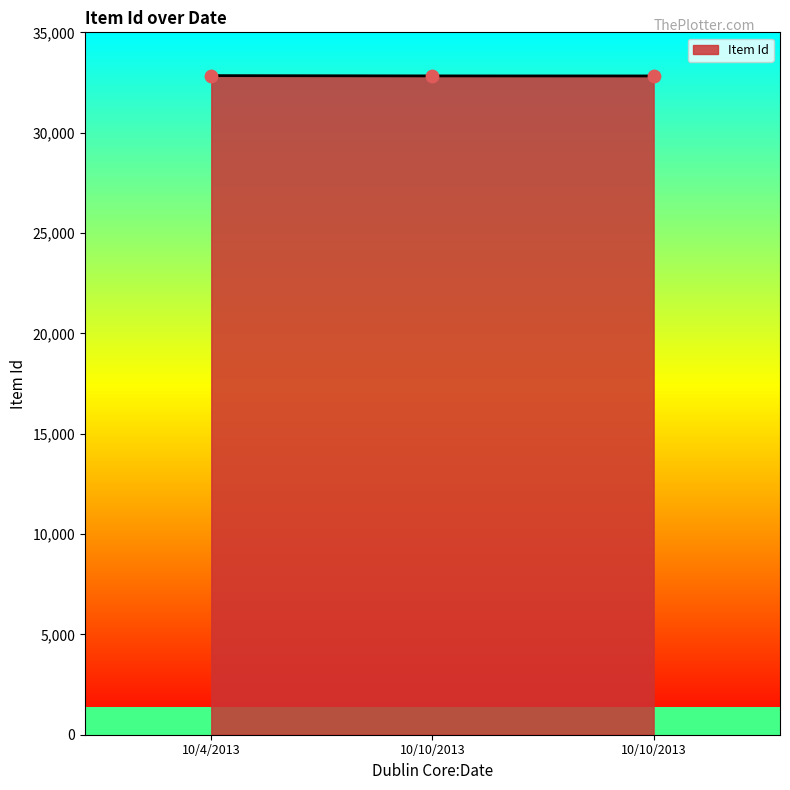

What is the ratio of the value at 10/10/2013 to the value at 10/4/2013?

1.0